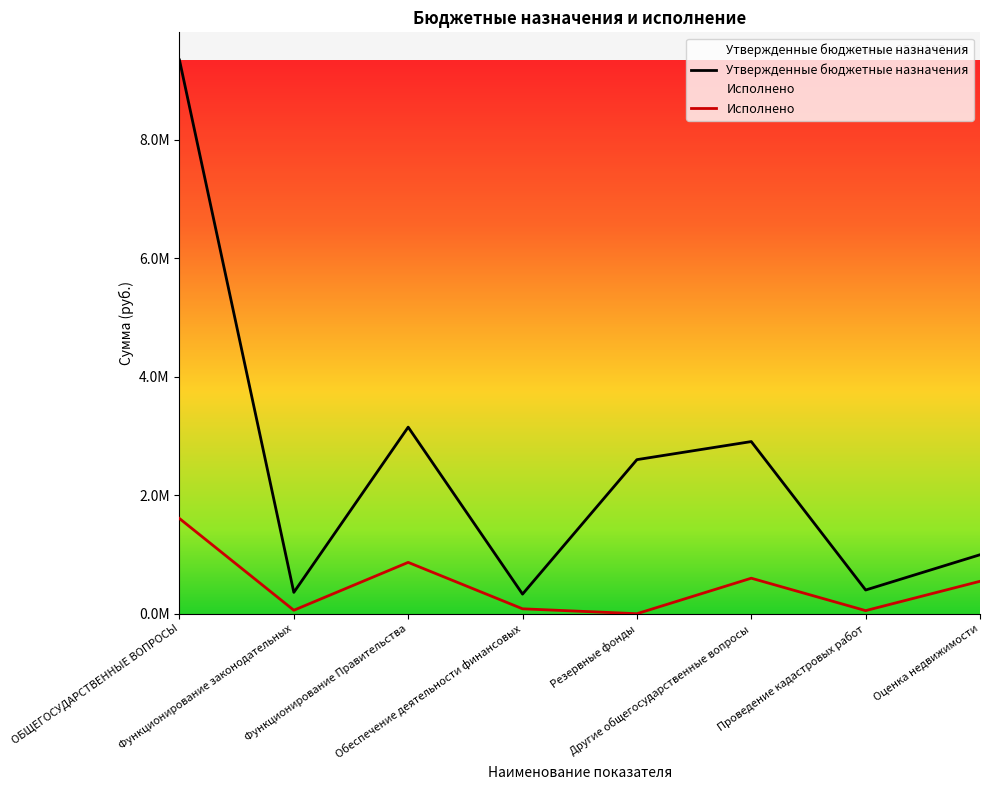

True or false: Утвержденные бюджетные назначения and Исполнено cross at least once.

False